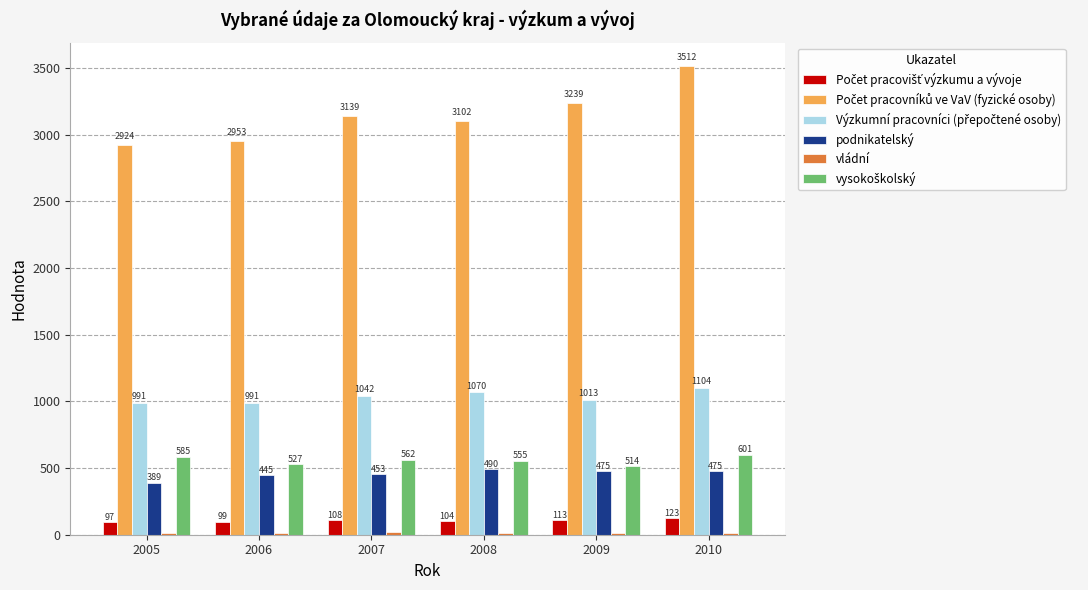

At which label is podnikatelský closest to 439?

2006